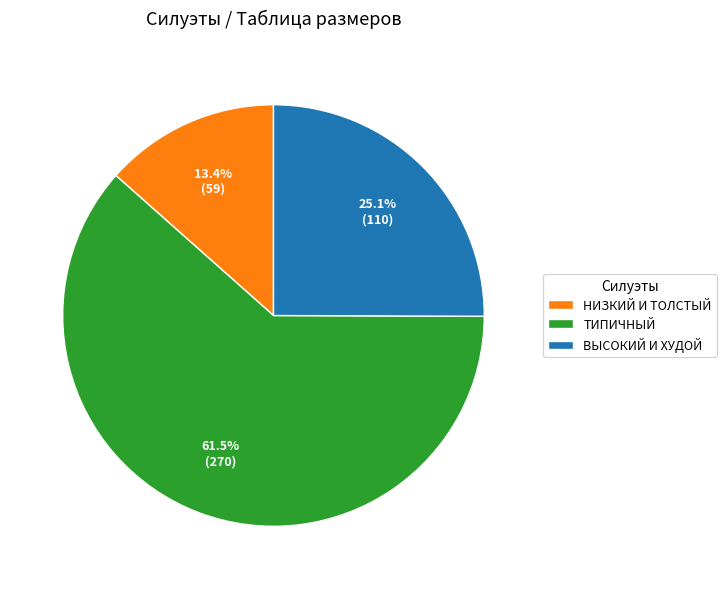

Between ТИПИЧНЫЙ and НИЗКИЙ И ТОЛСТЫЙ, which is larger?

ТИПИЧНЫЙ